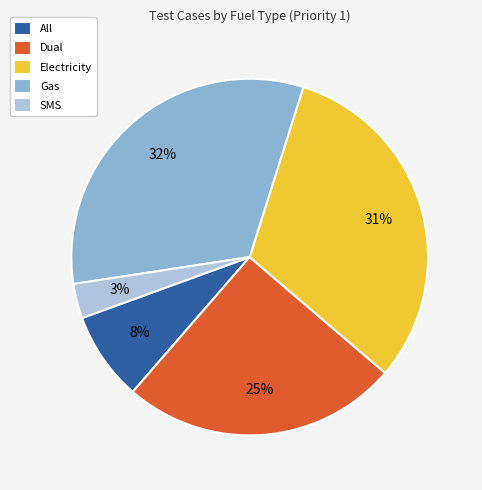

Combined, do SMS and Dual account for over 50%?

No